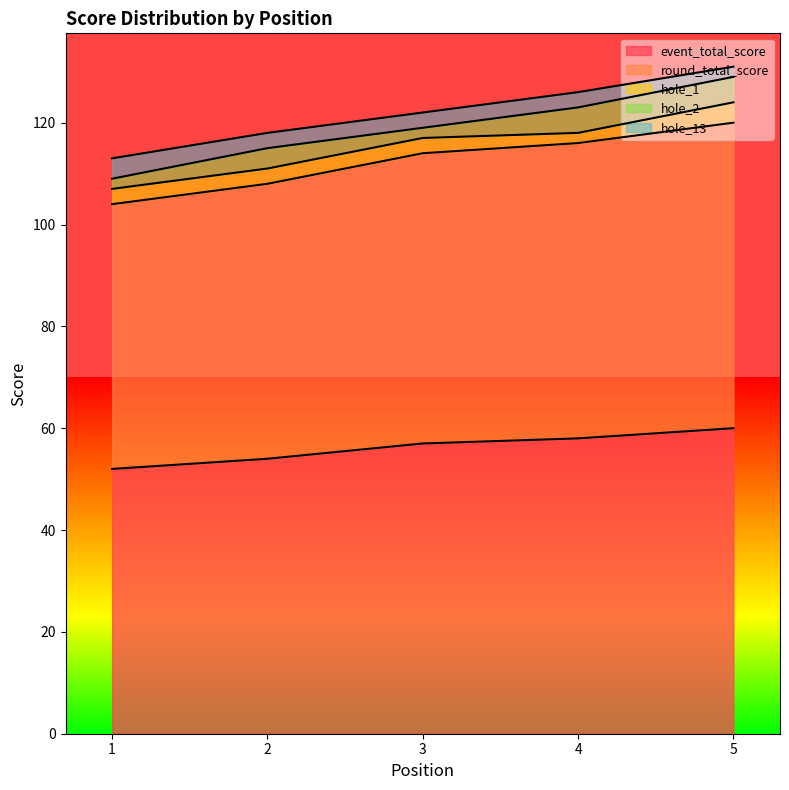

Count the round_total_score values in the range 54 to 58.

3